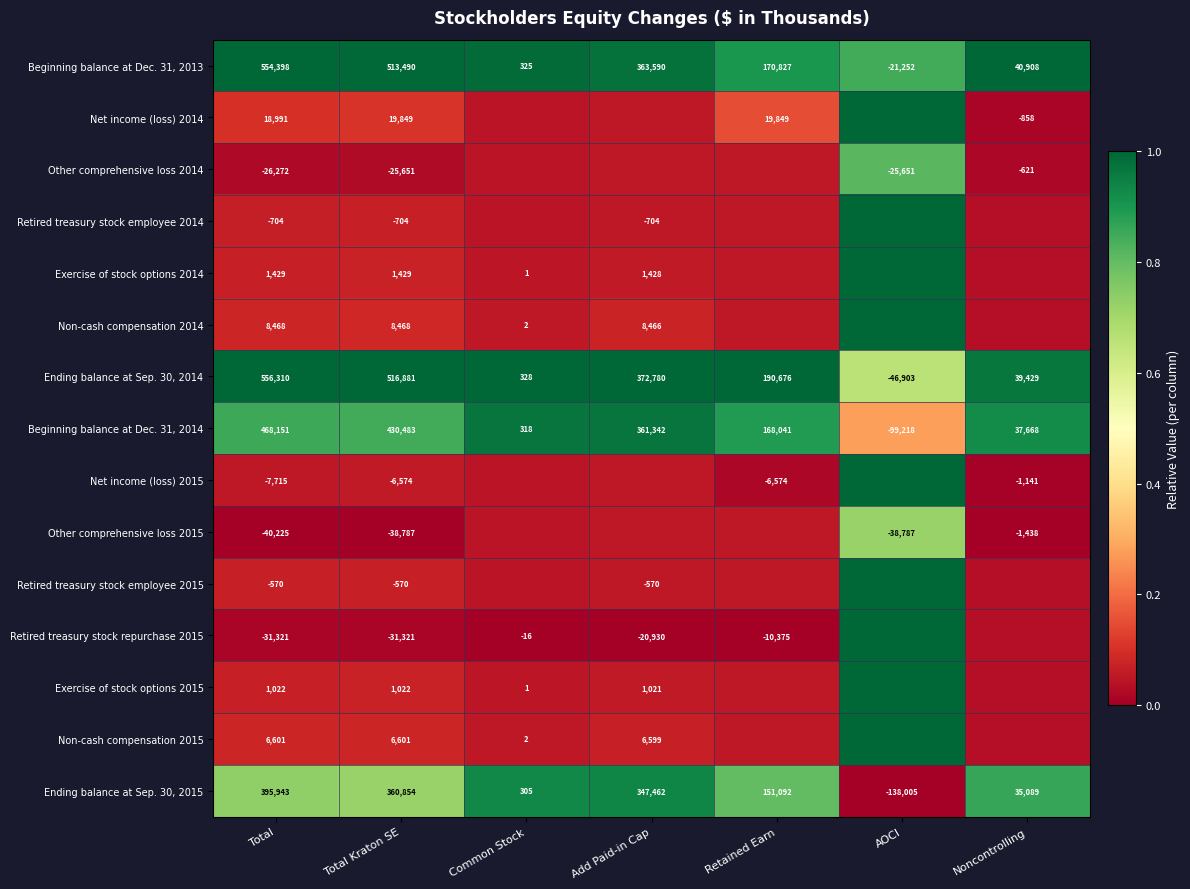

Where is Ending balance at Sep. 30, 2014 nearest to the value 254703?

Retained Earn